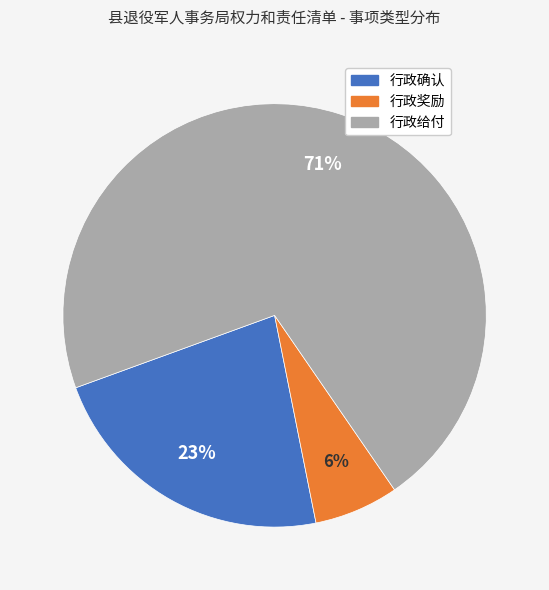

What is the majority slice?

行政给付